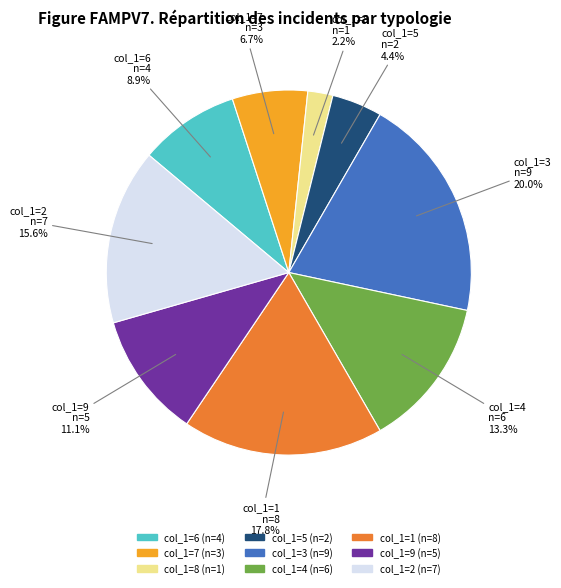

Does any single category account for the majority?

No